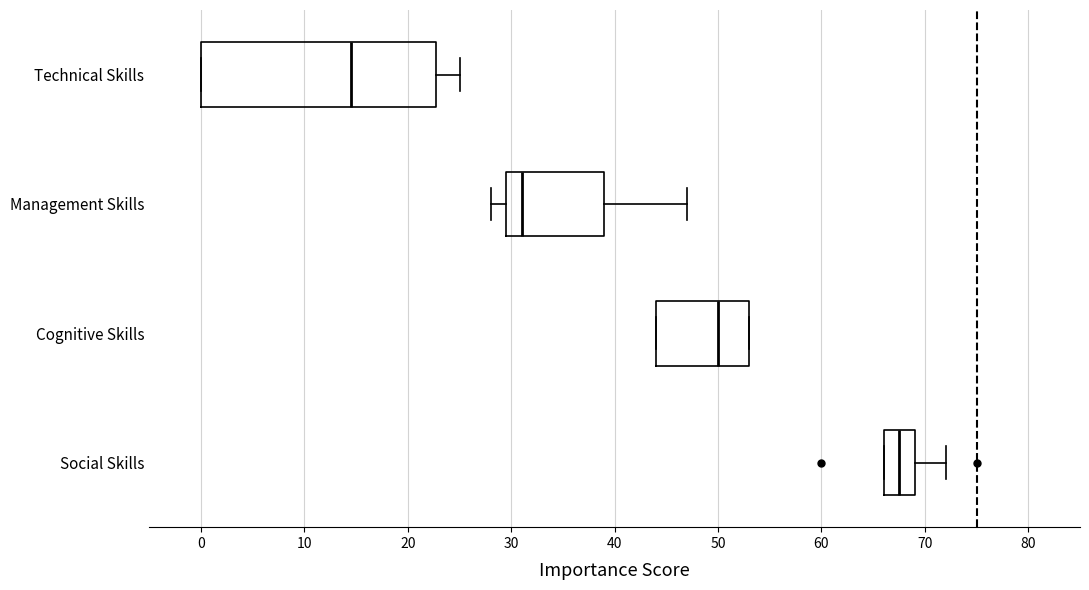

Where is the left edge of the box for Social Skills on the x-axis? The values are not printed on the chart, so give them approximately, as read against the axis.

66